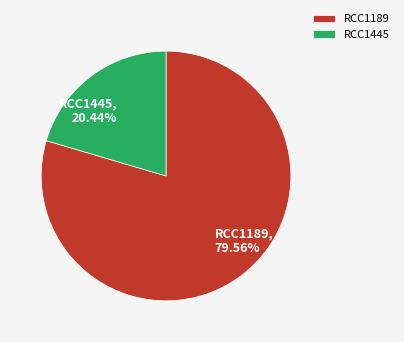

Is it true that RCC1189 is 74% of the pie?

False